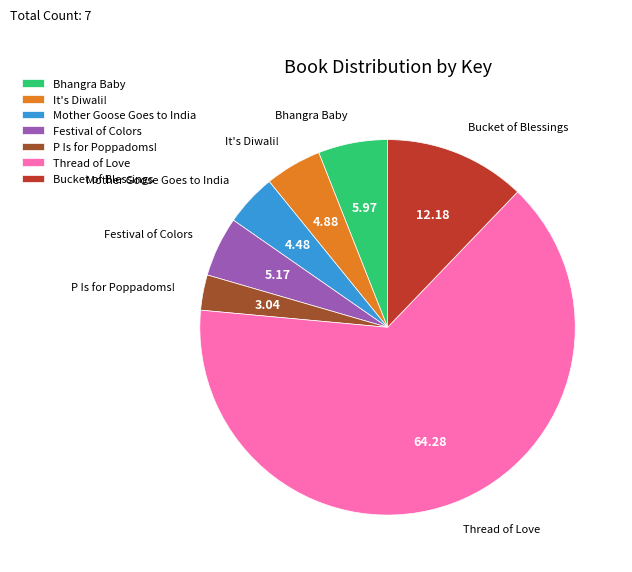

Which has a higher value, It's Diwali! or Thread of Love?

Thread of Love